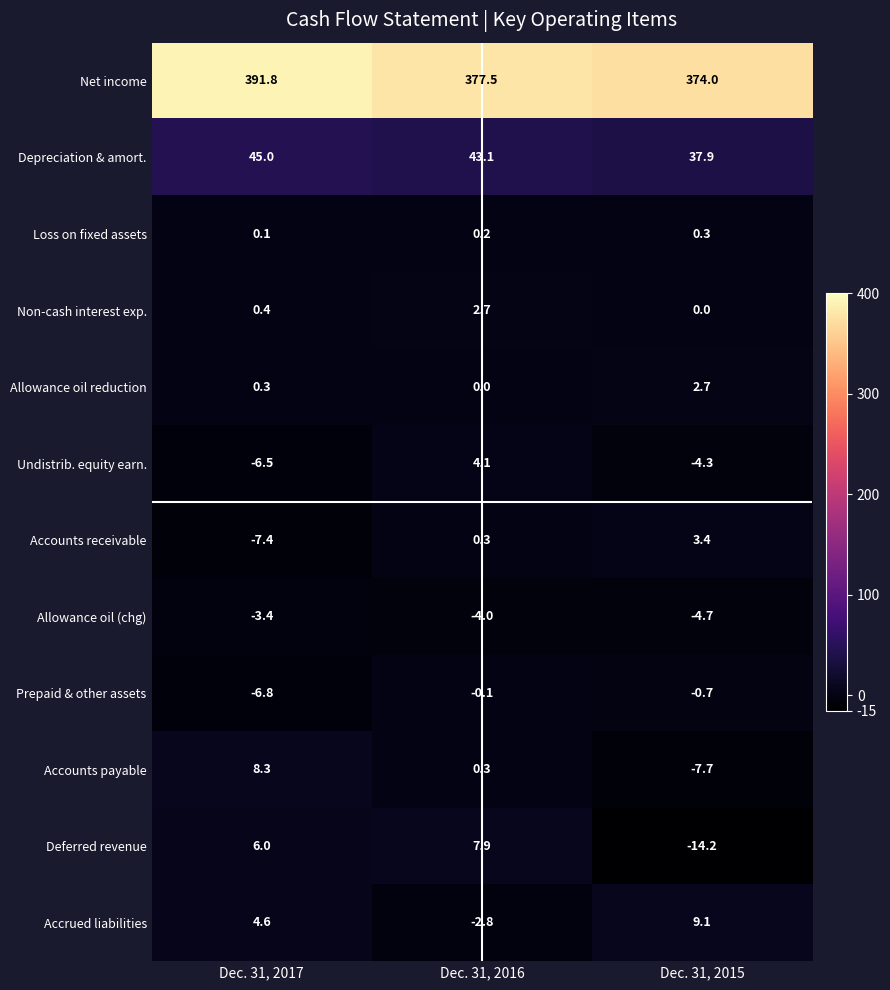

At which category is the sum across all series the highest?

Dec. 31, 2017